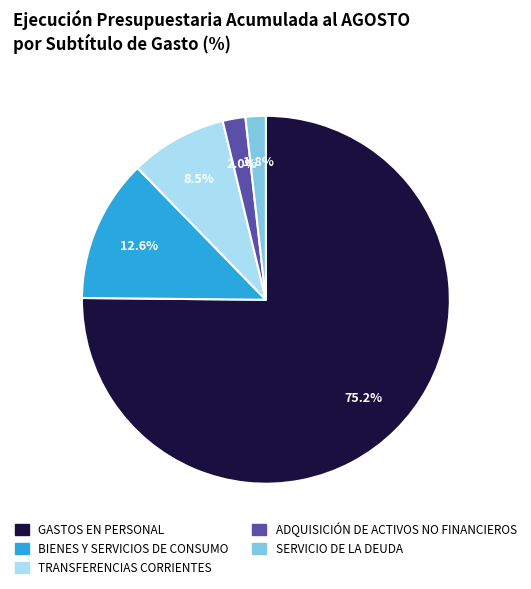

Is the sum of ADQUISICIÓN DE ACTIVOS NO FINANCIEROS and BIENES Y SERVICIOS DE CONSUMO greater than half?

No